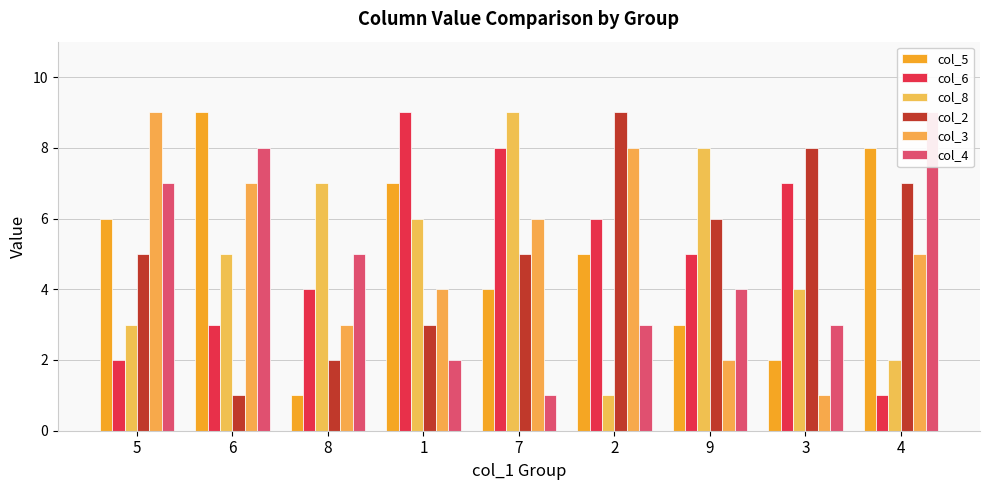

At how many categories does at least one series exceed 1?

9